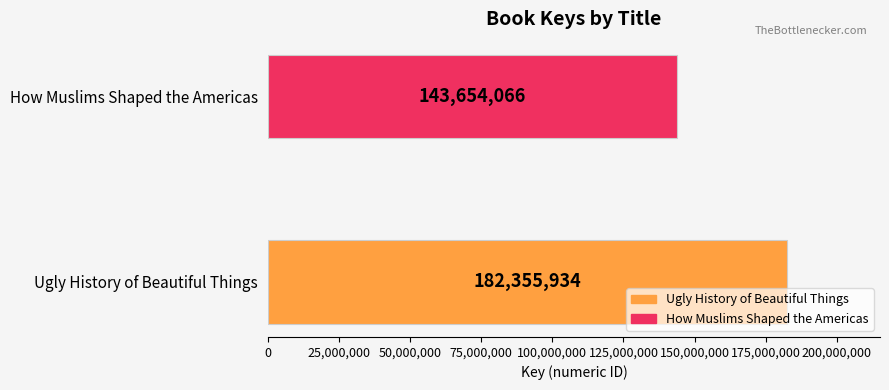

Which has a higher value, Ugly History of Beautiful Things or How Muslims Shaped the Americas?

Ugly History of Beautiful Things